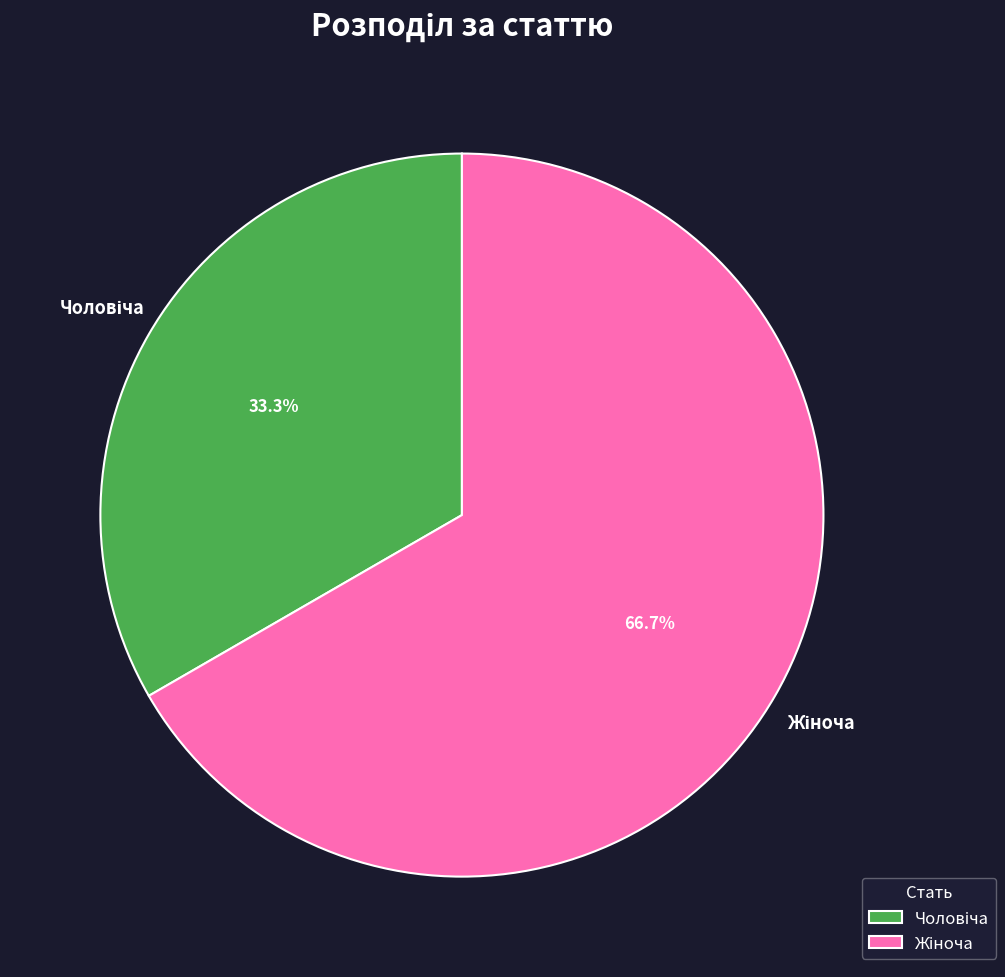

Count the number of slices in the pie.

2